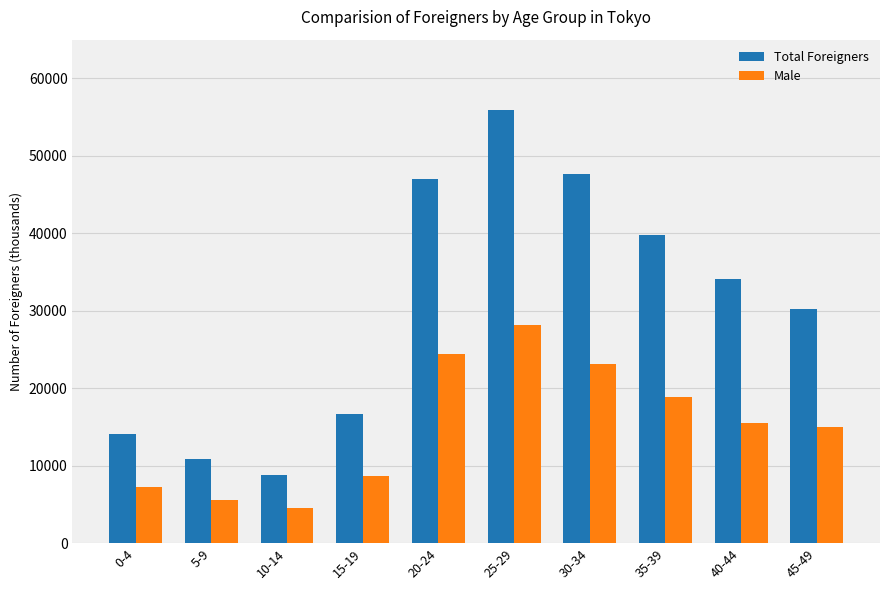

Is it true that Total Foreigners equals 47008 at 20-24?

True